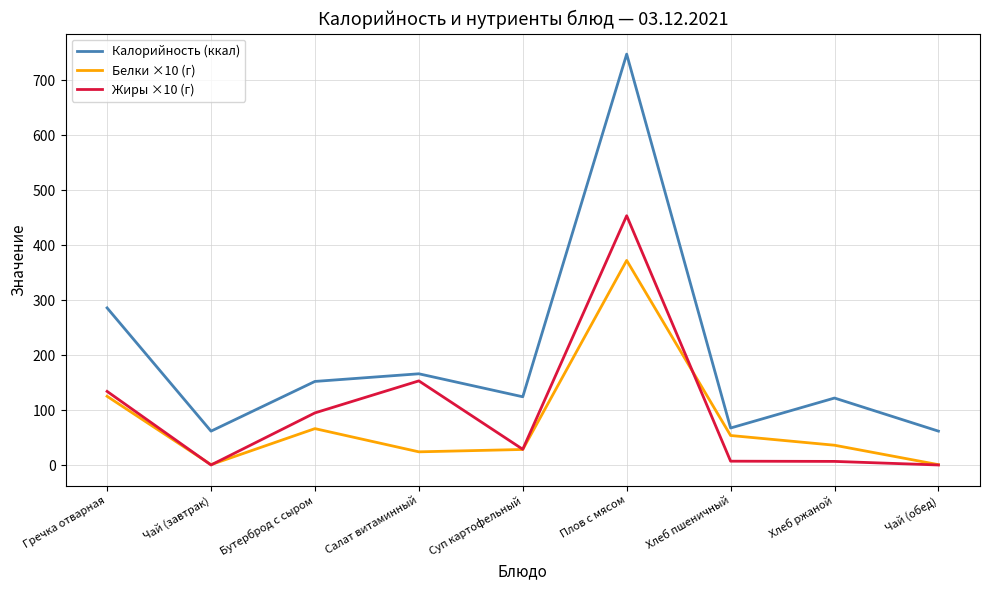

Where is the first local maximum for Белки ×10 (г)?

Бутерброд с сыром